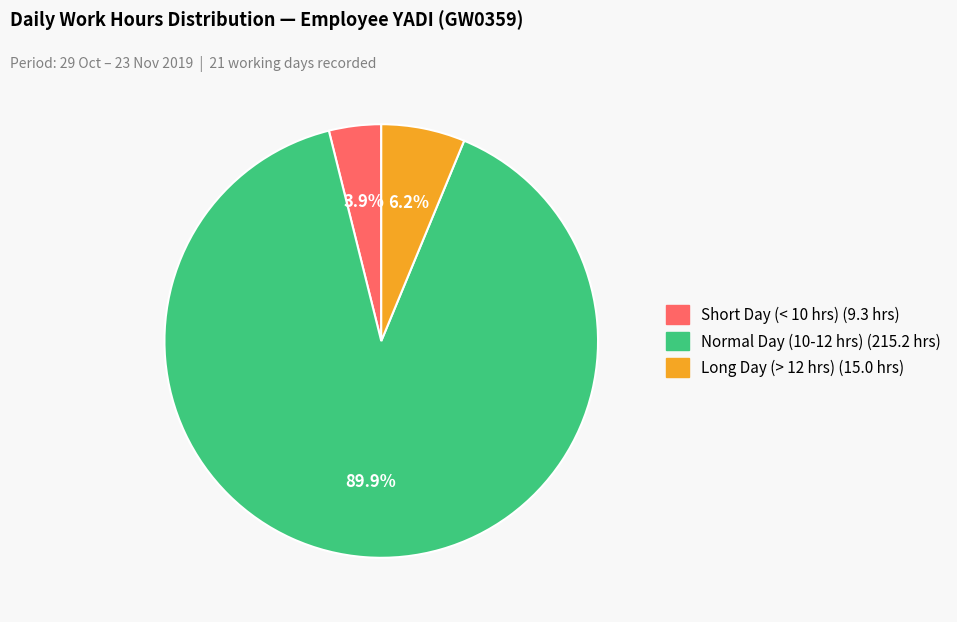

How many slices are in this pie chart?

3